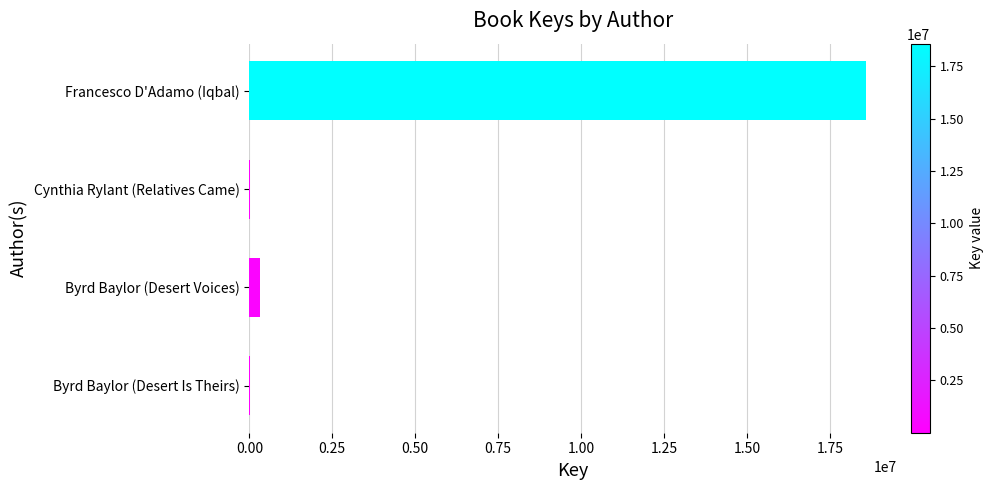

Which label corresponds to the largest value in the chart?

Francesco D'Adamo (Iqbal)